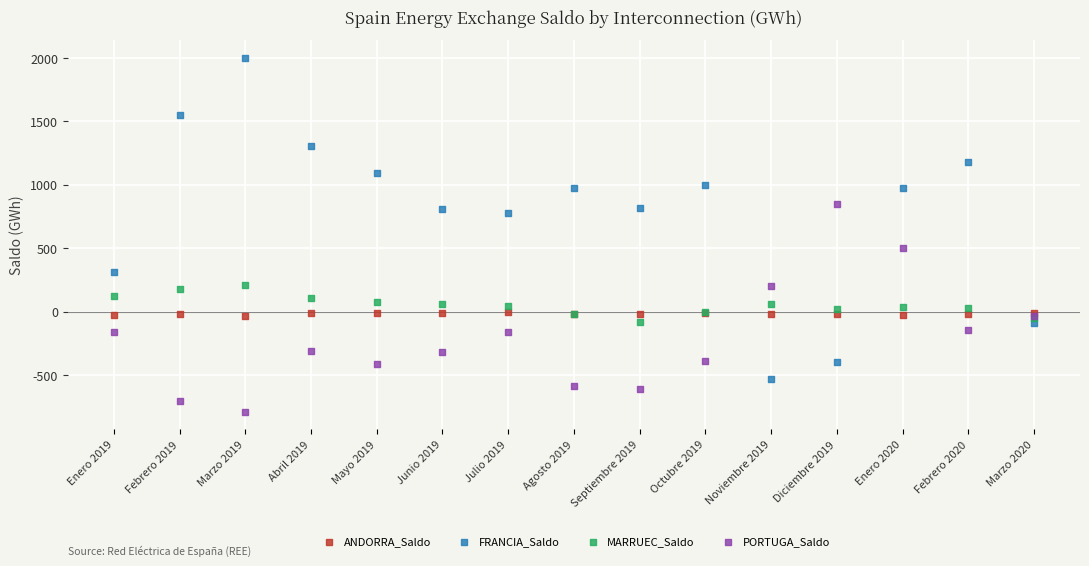

Which series has the largest Y range (max minus min)?

FRANCIA_Saldo